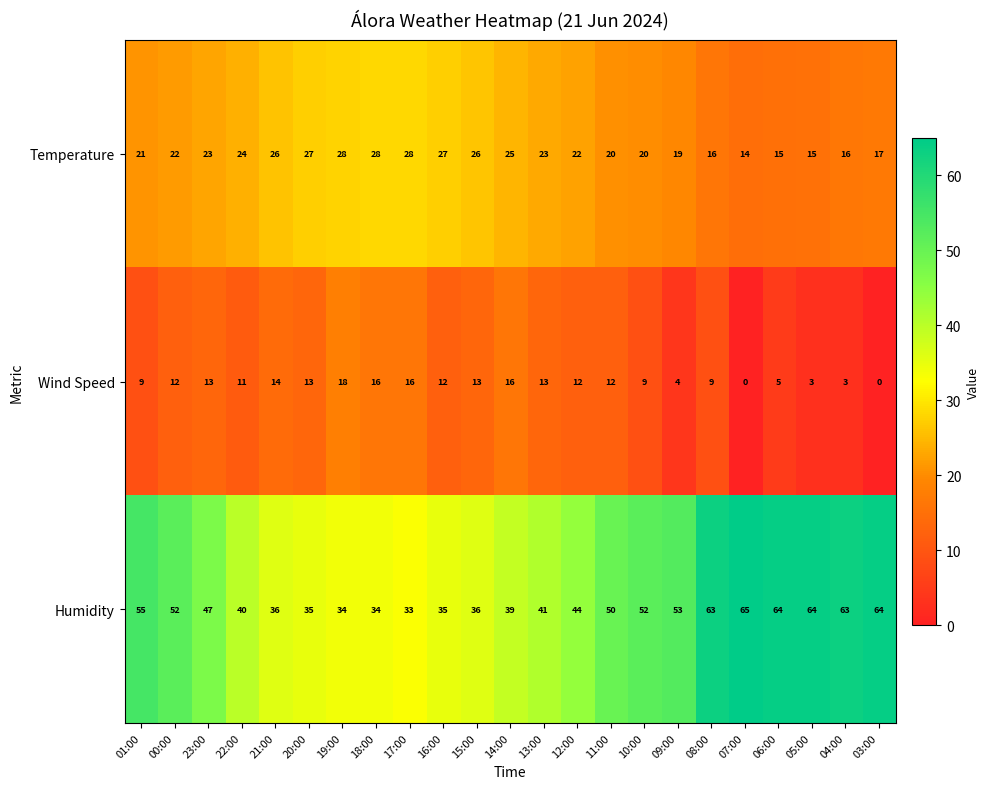

How many distinct data groups are displayed?

3